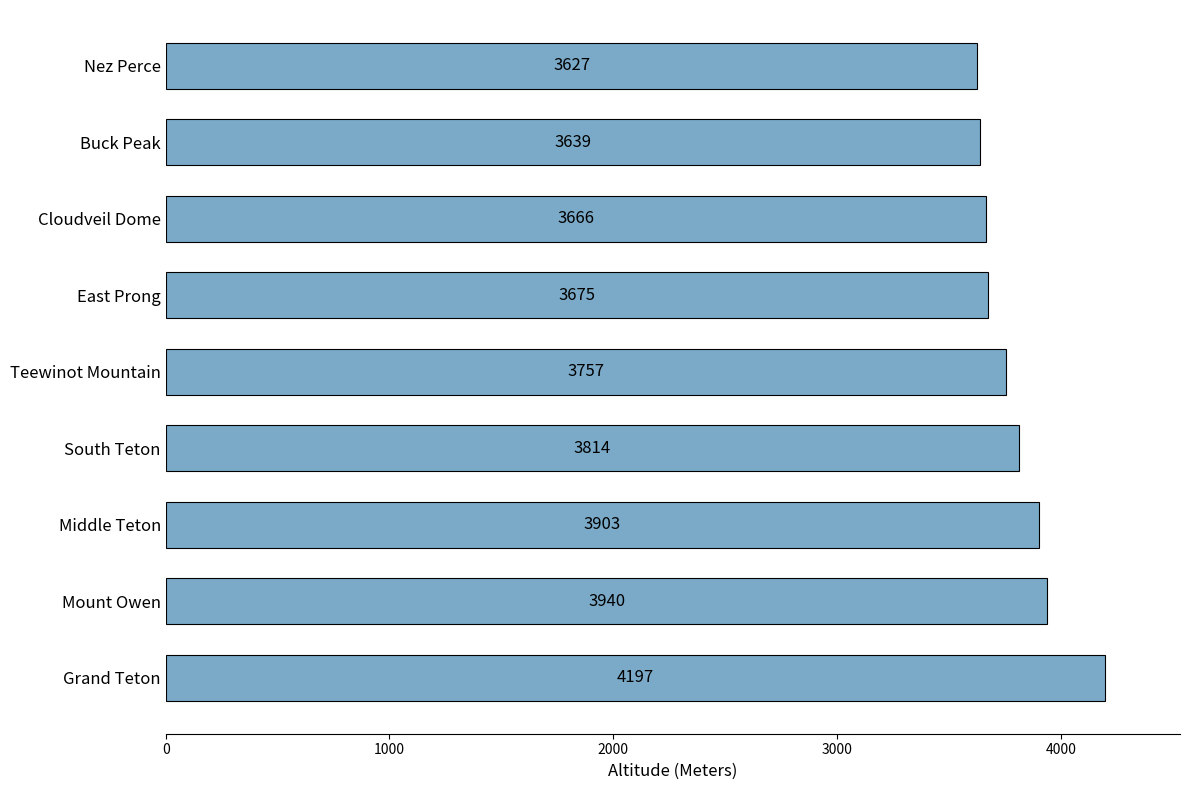

What is the minimum value shown in the chart?

3627